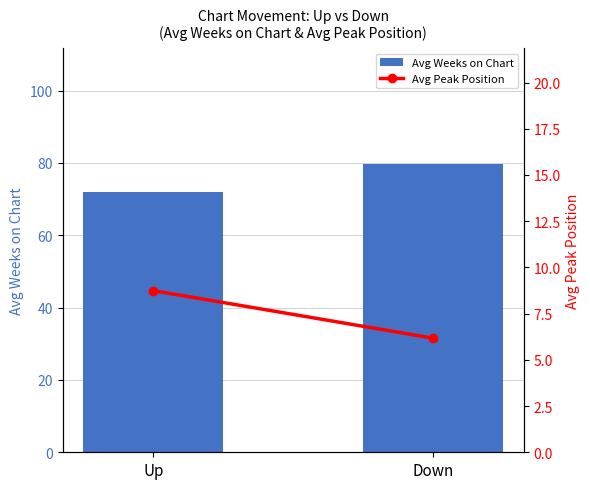

Which series has the largest total across all categories?

Avg Weeks on Chart